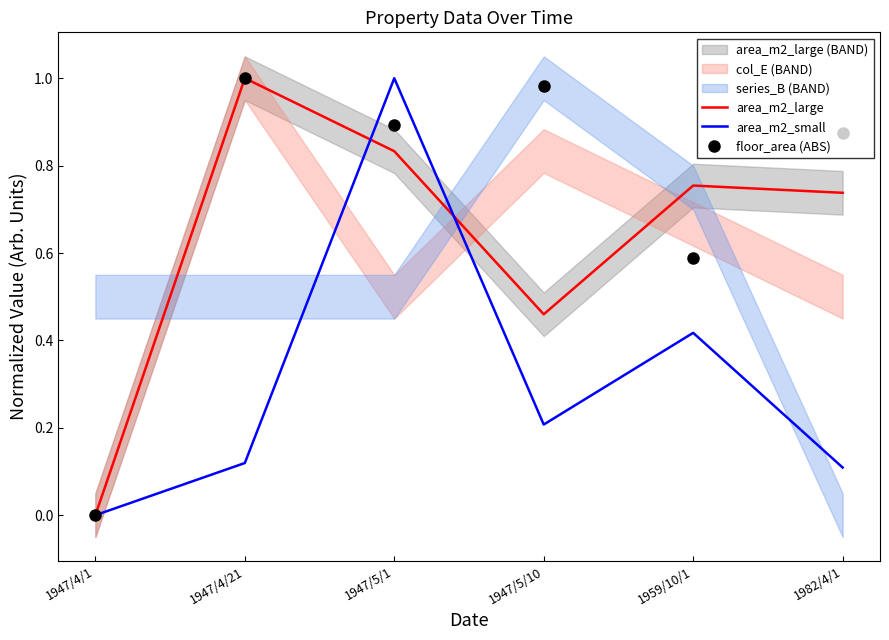

At which category does area_m2_large reach its first local peak?

1947/4/21